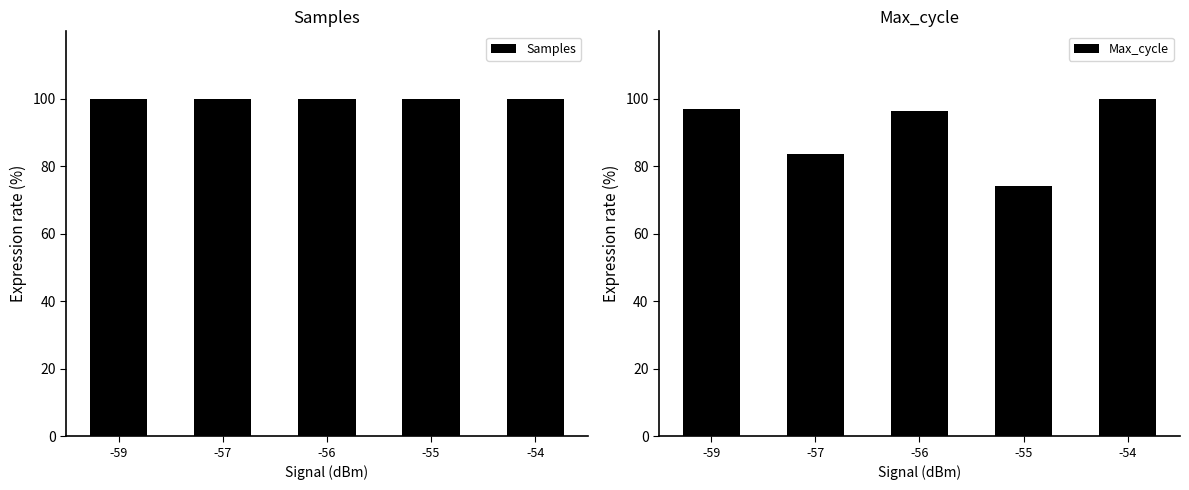

Reading left to right, extract all data points from this chart.

Samples: 99.9	99.9	99.9	99.9	100.0
Max_cycle: 96.9	83.8	96.5	74.3	100.0